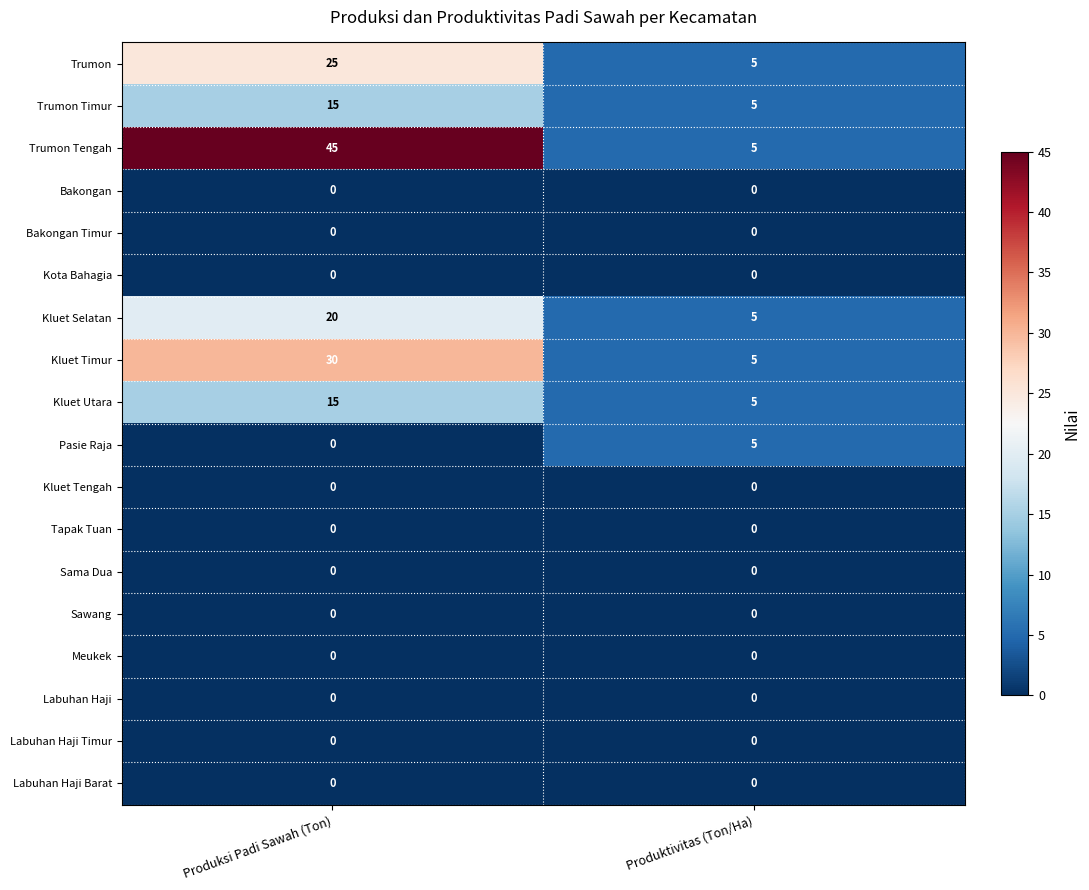

What is the total value across all series at Produktivitas (Ton/Ha)?

35